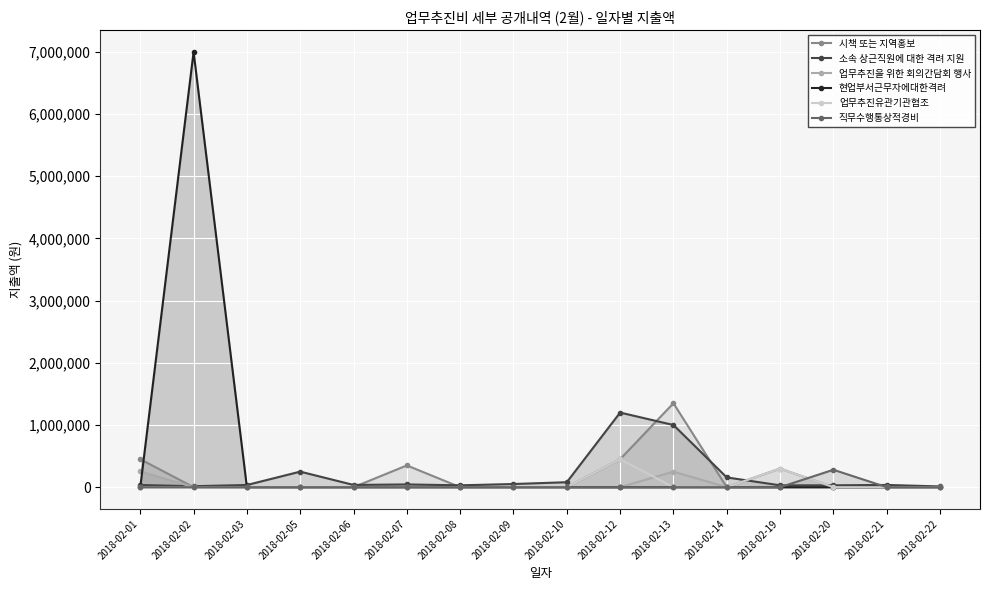

Which series has the largest total across all categories?

현업부서근무자에대한격려